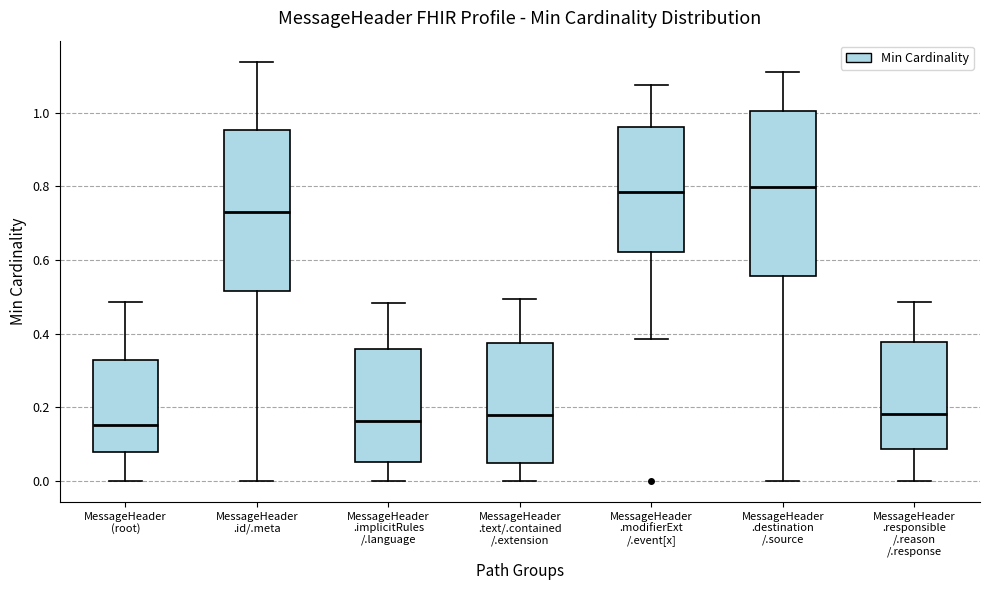

Reading left to right, transcribe this box plot: for each box, give where its median line is, the range the box spans, and where its two whiskers end, as read against the y-axis. The values are not printed on the chart, so give them approximately, as read against the axis.

MessageHeader (root): median 0.16, box 0.08 to 0.32, whiskers 0.00 to 0.48
MessageHeader .id/.meta: median 0.74, box 0.52 to 0.96, whiskers 0.00 to 1.14
MessageHeader .implicitRules /.language: median 0.16, box 0.06 to 0.36, whiskers 0.00 to 0.48
MessageHeader .text/.contained /.extension: median 0.18, box 0.04 to 0.38, whiskers 0.00 to 0.50
MessageHeader .modifierExt /.event[x]: median 0.78, box 0.62 to 0.96, whiskers 0.38 to 1.08
MessageHeader .destination /.source: median 0.80, box 0.56 to 1.00, whiskers 0.00 to 1.12
MessageHeader .responsible /.reason /.response: median 0.18, box 0.08 to 0.38, whiskers 0.00 to 0.48